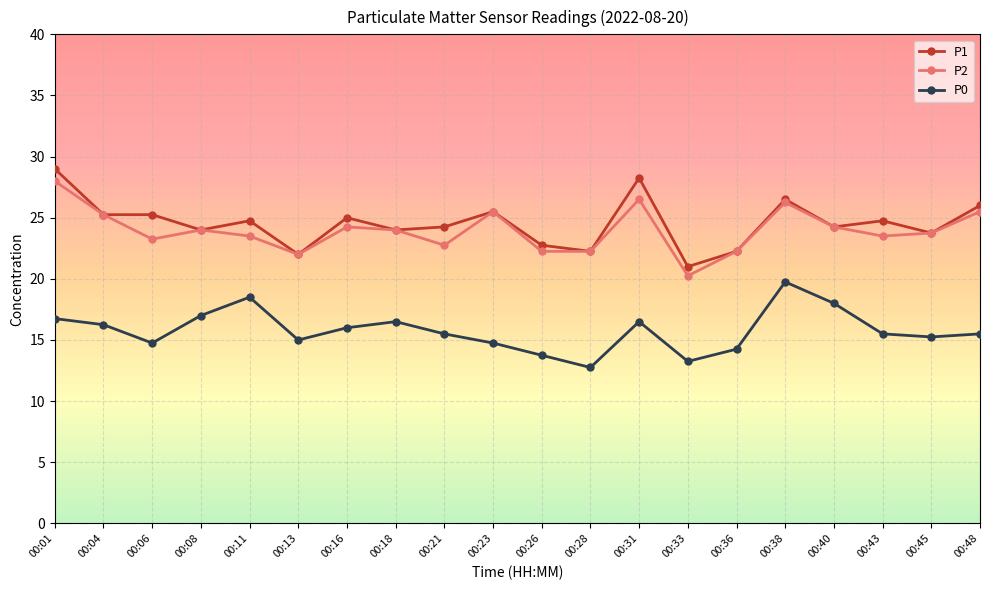

What is the value of the P1 point at the 7th from the left?

25.0